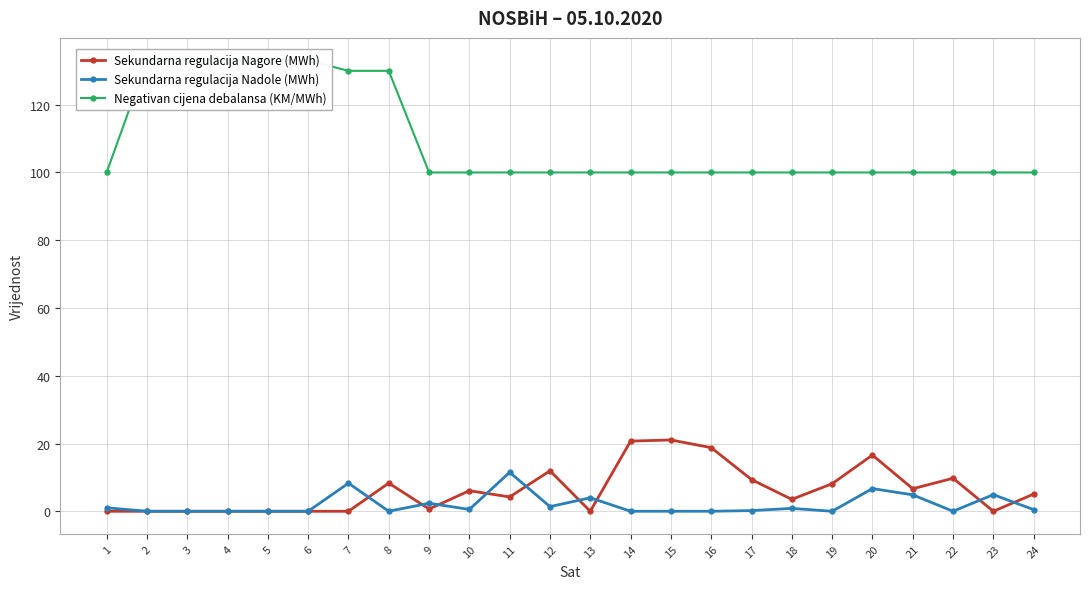

Is the value of Sekundarna regulacija Nagore (MWh) at 20 greater than the value of Sekundarna regulacija Nadole (MWh) at 11?

Yes